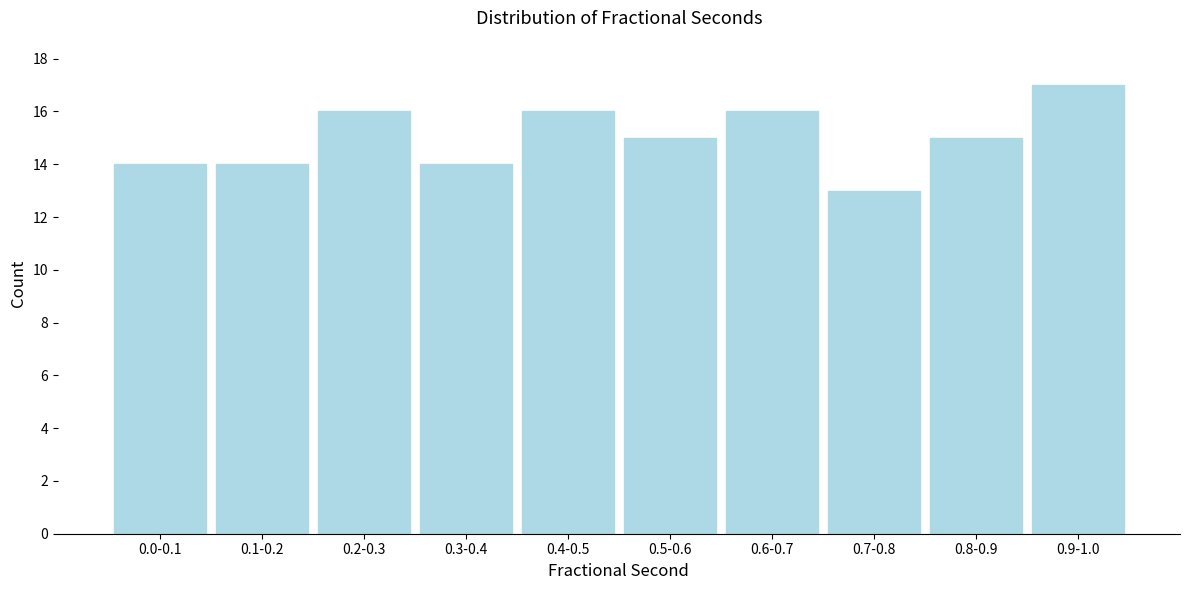

Reading left to right, extract all data points from this chart.

14	14	16	14	16	15	16	13	15	17